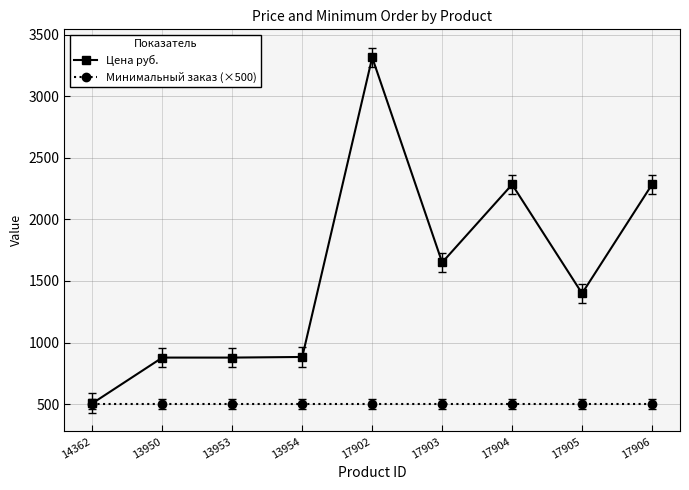

How many data points in Цена руб. are less than 1399?

4